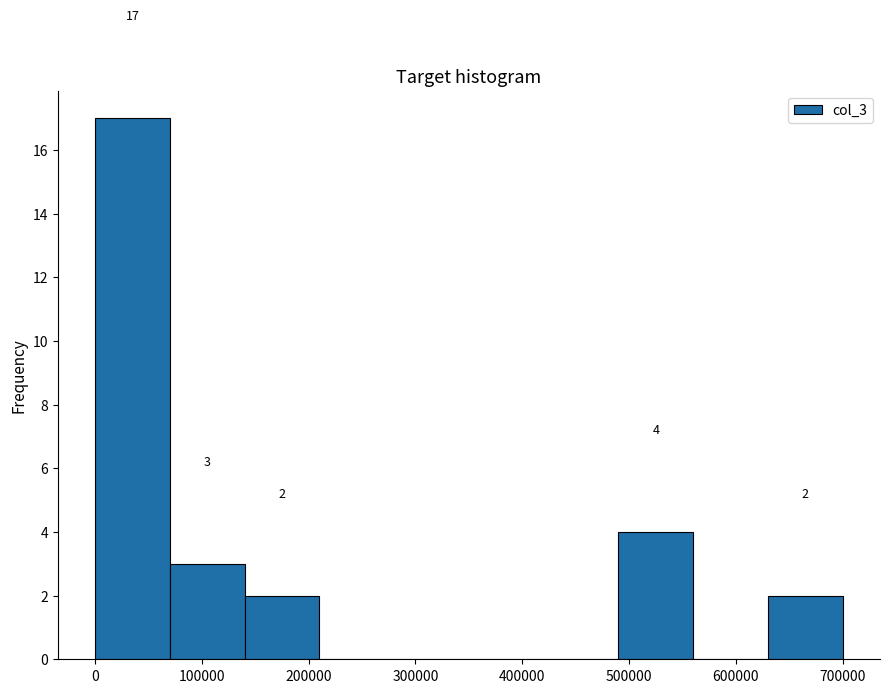

Over which range of the x-axis is the bar tallest?

0 to 70000